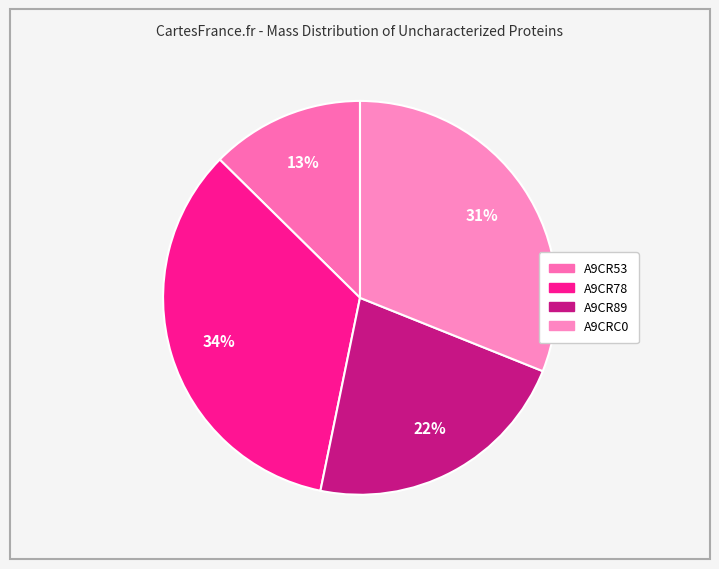

Is A9CR89 the majority of the pie?

No